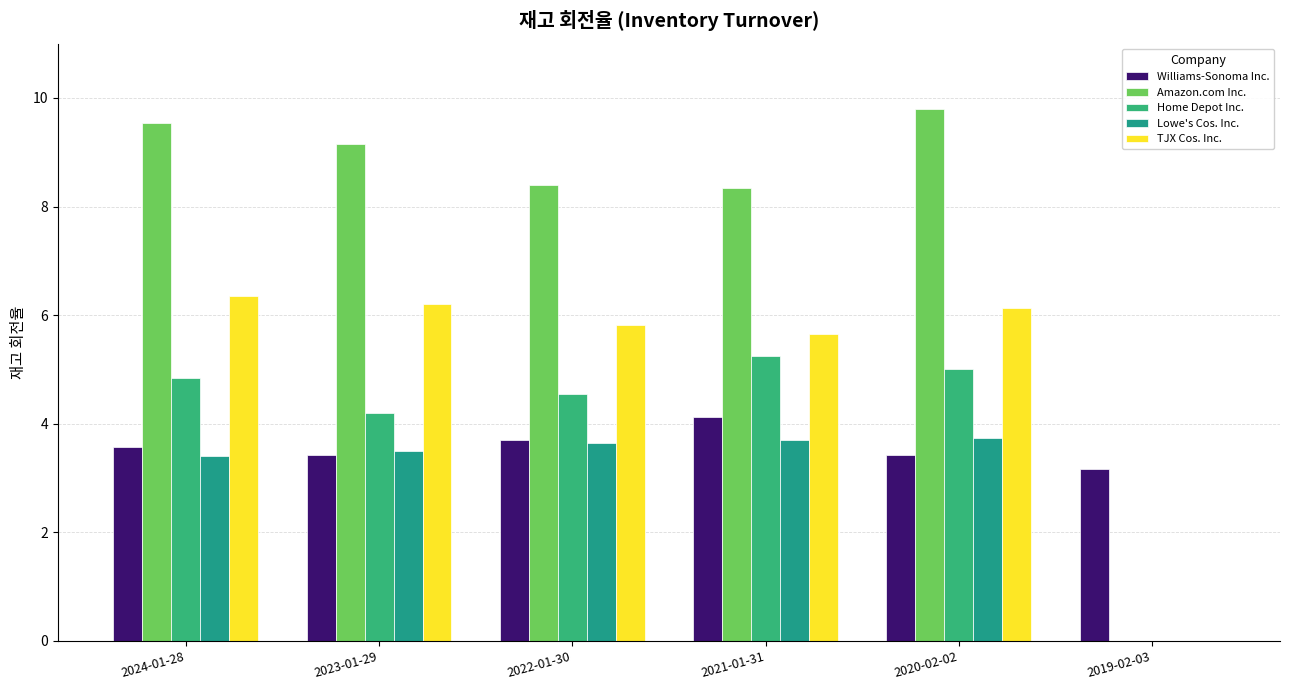

The Home Depot Inc. series shows 2.9 at 2019-02-03. True or false?

False